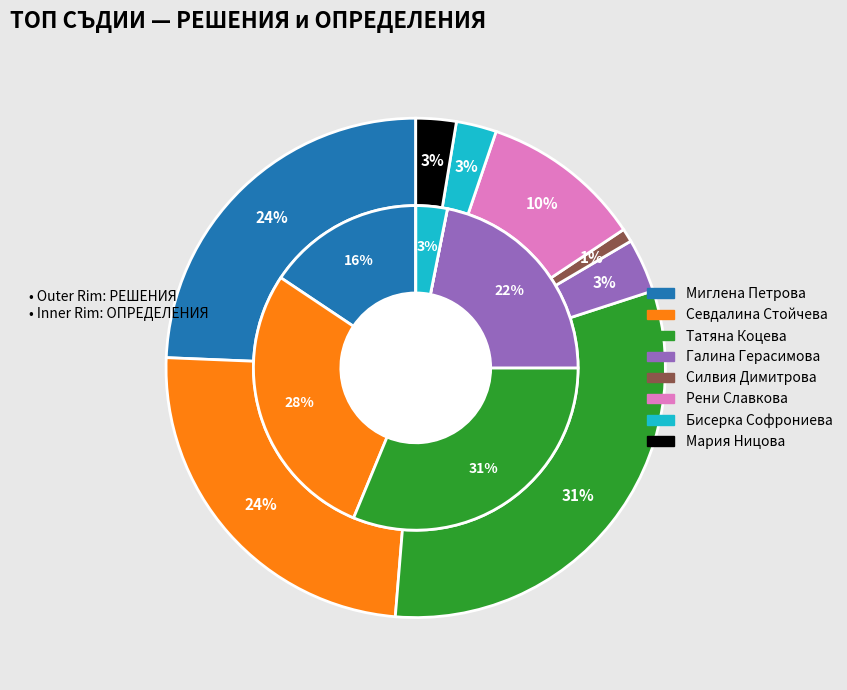

To the nearest percent, what percentage of the pie is Севдалина Стойчева?

24%